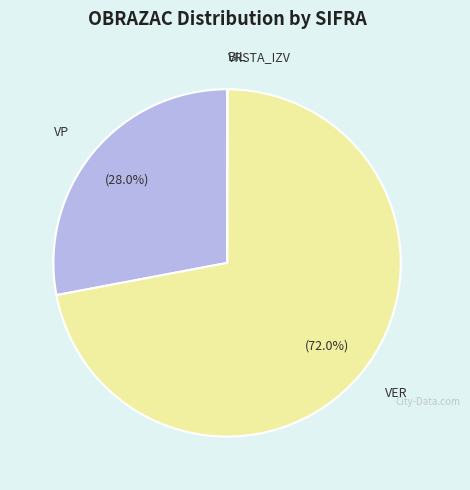

Which category has the biggest portion of the pie?

VER